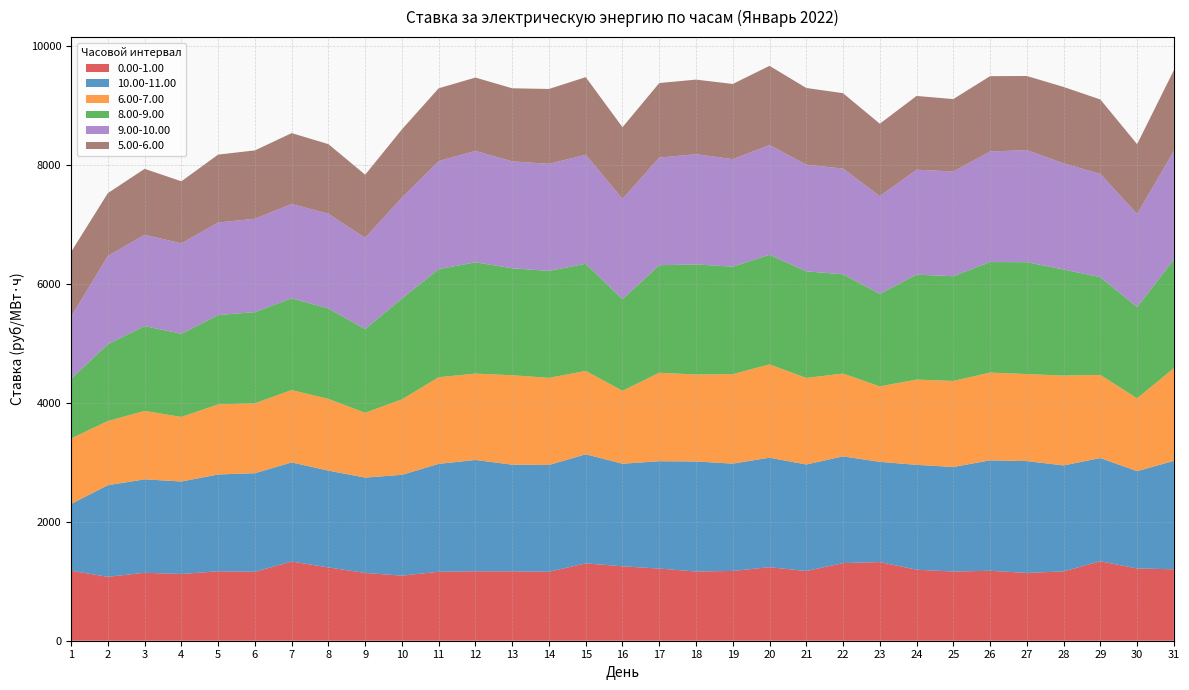

Reading left to right, transcribe all the data shown in this chart.

0.00-1.00: 1=1177.5	2=1074.6	3=1143.0	4=1122.4	5=1167.7	6=1160.0	7=1331.5	8=1232.8	9=1139.7	10=1094.5	11=1159.9	12=1167.6	13=1166.7	14=1159.9	15=1301.1	16=1251.8	17=1213.5	18=1164.2	19=1173.8	20=1236.6	21=1172.7	22=1305.4	23=1322.9	24=1194.5	25=1163.5	26=1176.4	27=1140.2	28=1166.4	29=1336.2	30=1215.0	31=1201.5
10.00-11.00: 1=1123.0	2=1540.9	3=1571.0	4=1555.6	5=1628.1	6=1657.4	7=1666.8	8=1627.8	9=1603.9	10=1695.6	11=1814.3	12=1872.2	13=1794.2	14=1795.8	15=1834.4	16=1725.1	17=1805.4	18=1850.4	19=1804.8	20=1841.4	21=1791.2	22=1795.2	23=1685.2	24=1763.6	25=1758.5	26=1857.3	27=1880.7	28=1781.6	29=1736.2	30=1636.5	31=1823.4
6.00-7.00: 1=1101.2	2=1078.8	3=1151.5	4=1085.4	5=1178.9	6=1176.7	7=1217.1	8=1206.2	9=1090.0	10=1269.2	11=1457.6	12=1452.6	13=1504.3	14=1465.2	15=1401.8	16=1226.7	17=1488.0	18=1462.6	19=1505.0	20=1569.3	21=1455.5	22=1393.0	23=1269.4	24=1433.5	25=1446.9	26=1475.8	27=1464.1	28=1511.1	29=1397.6	30=1224.8	31=1559.9
8.00-9.00: 1=1003.1	2=1292.1	3=1426.3	4=1398.0	5=1502.9	6=1532.2	7=1543.2	8=1521.8	9=1408.2	10=1696.4	11=1817.4	12=1871.8	13=1798.5	14=1798.9	15=1803.3	16=1541.4	17=1808.6	18=1851.6	19=1807.7	20=1843.6	21=1793.0	22=1668.8	23=1557.0	24=1765.4	25=1761.8	26=1858.9	27=1881.5	28=1784.8	29=1643.8	30=1535.5	31=1826.6
9.00-10.00: 1=1045.8	2=1485.3	3=1535.6	4=1522.2	5=1556.0	6=1570.5	7=1587.1	8=1592.0	9=1535.1	10=1698.6	11=1817.5	12=1874.0	13=1798.6	14=1800.5	15=1833.5	16=1686.0	17=1809.4	18=1854.2	19=1808.0	20=1846.1	21=1794.6	22=1778.3	23=1642.3	24=1765.2	25=1761.7	26=1860.0	27=1884.4	28=1785.7	29=1737.4	30=1566.5	31=1826.3
5.00-6.00: 1=1088.6	2=1056.3	3=1109.0	4=1043.2	5=1142.1	6=1149.6	7=1191.6	8=1170.9	9=1061.0	10=1146.1	11=1224.6	12=1233.3	13=1228.6	14=1259.6	15=1304.4	16=1205.5	17=1254.5	18=1254.0	19=1264.6	20=1331.3	21=1289.5	22=1267.9	23=1218.7	24=1240.0	25=1217.2	26=1267.0	27=1246.7	28=1284.1	29=1251.3	30=1173.3	31=1358.1